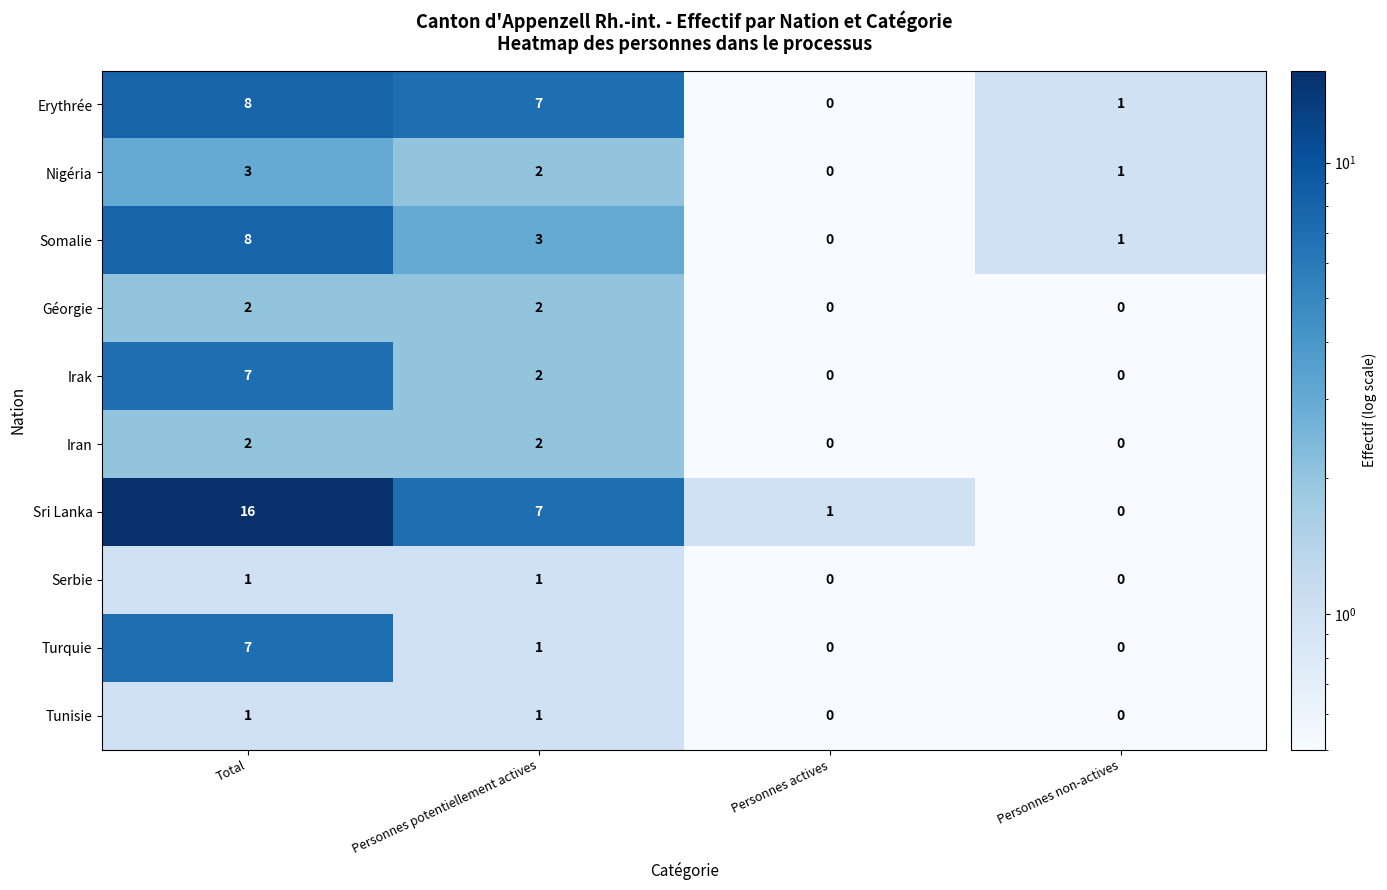

The value of Irak at Personnes potentiellement actives is 3. True or false?

False